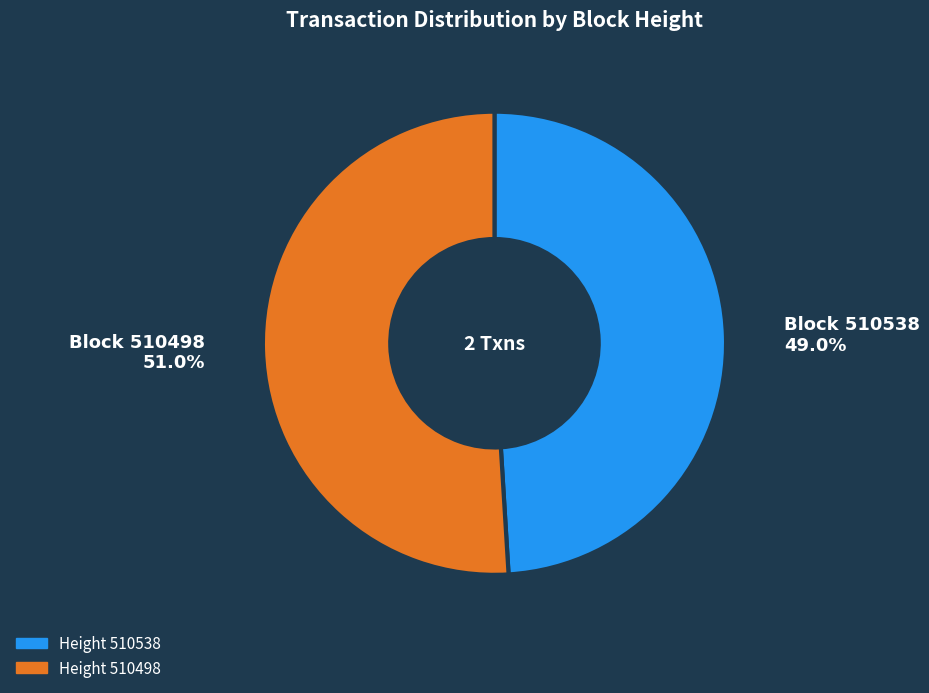

How many segments does this pie chart have?

2